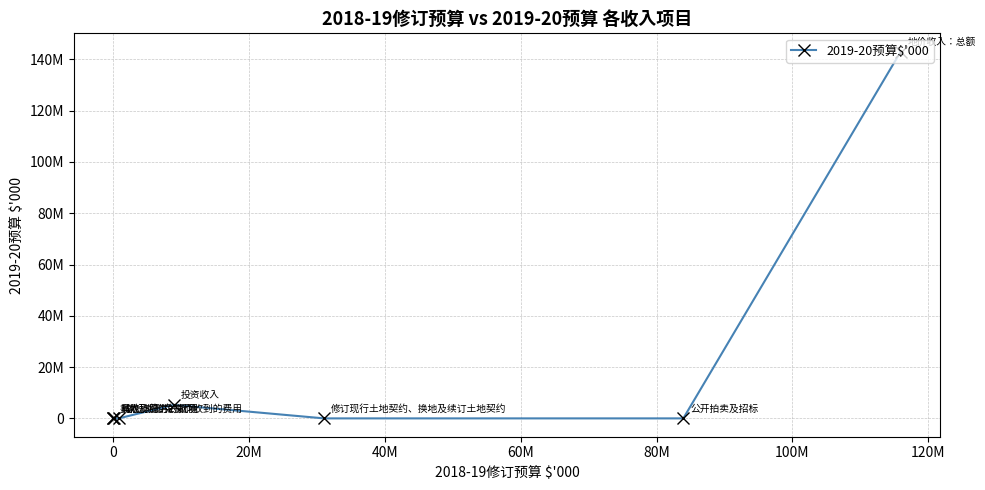

Reading left to right, what are all the values shown in this chart?

26972	0	0	0	5260000	0	0	143000000